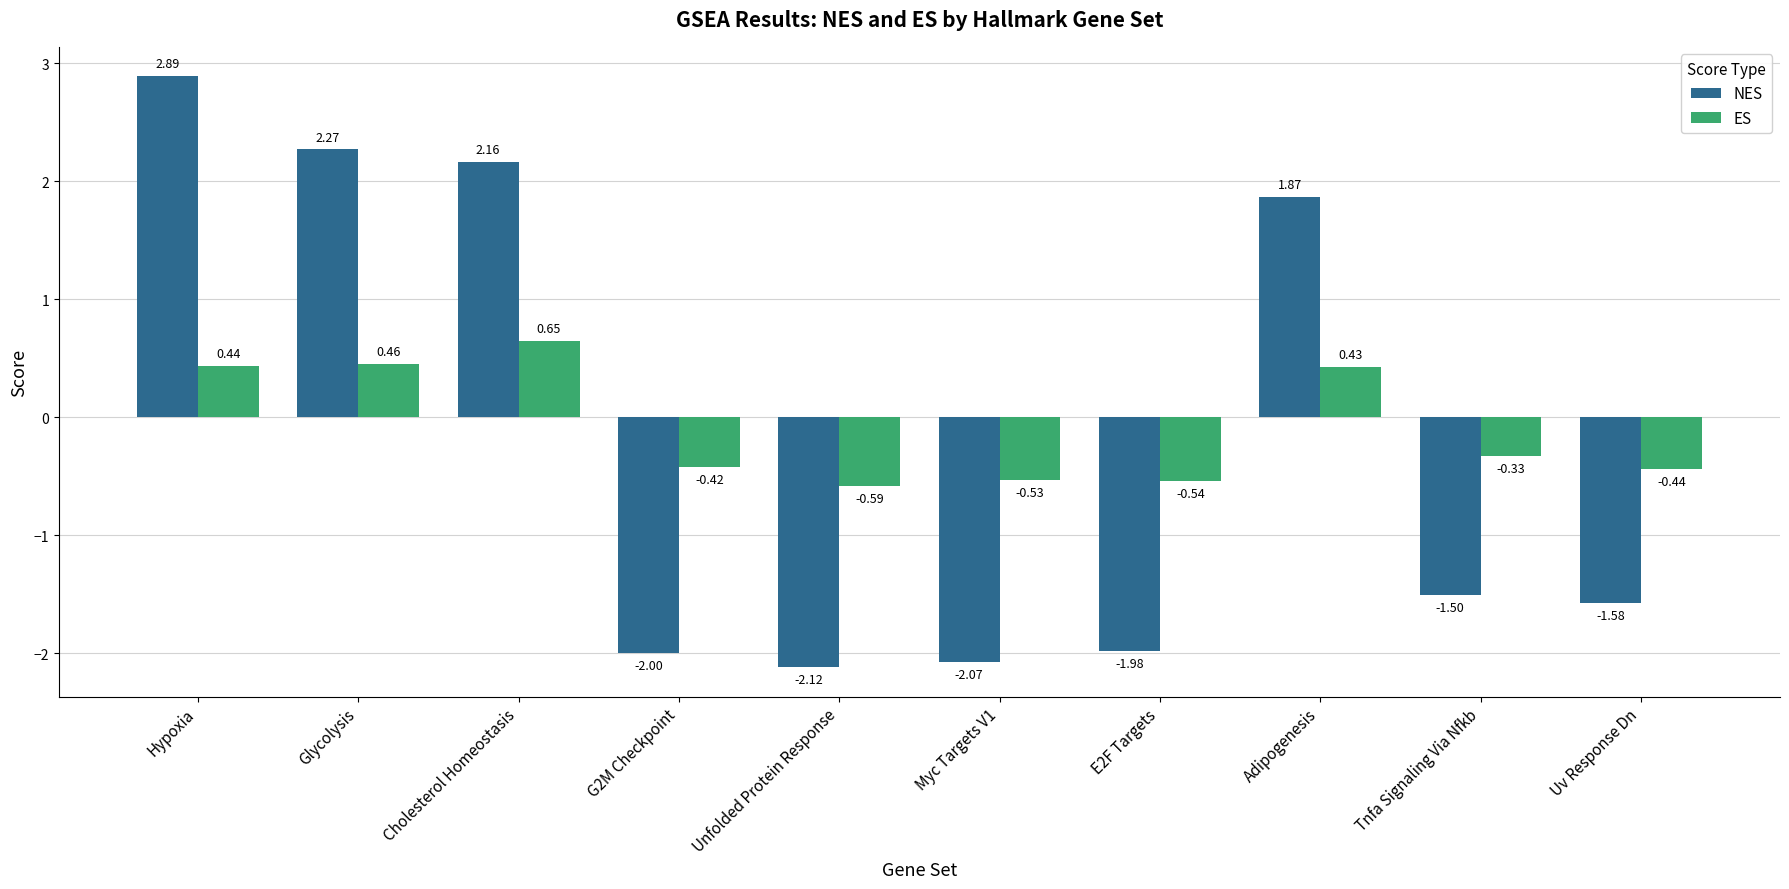

Which series has the largest range (max minus min)?

NES